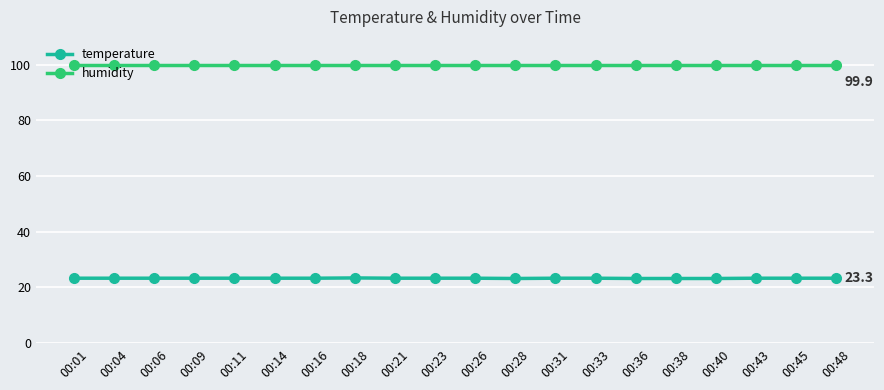

What is the maximum value for humidity?

99.9